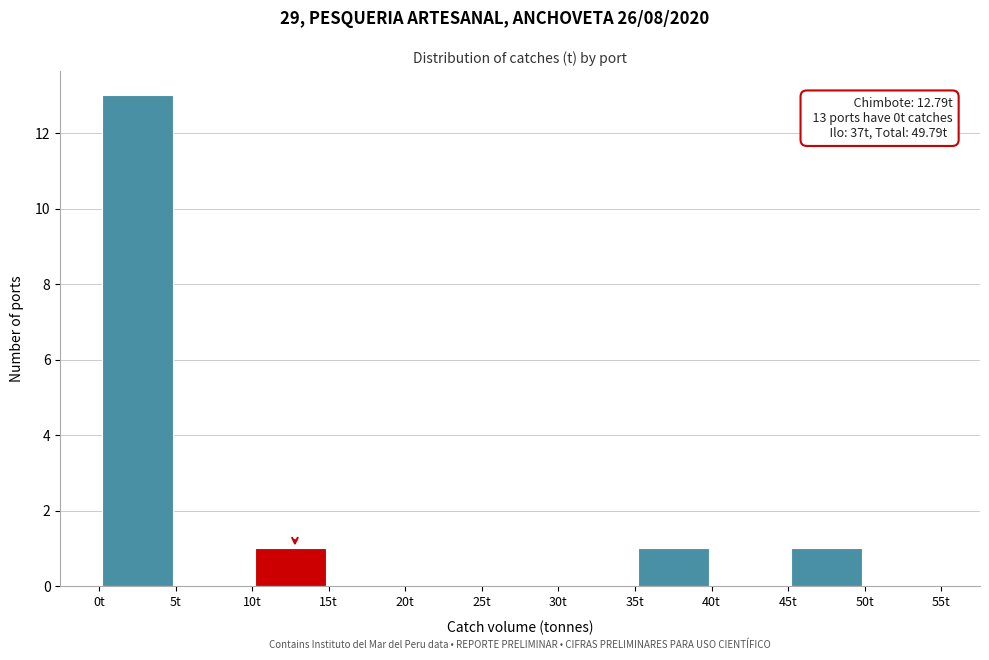

Which range on the x-axis has the tallest bar?

0 to 5